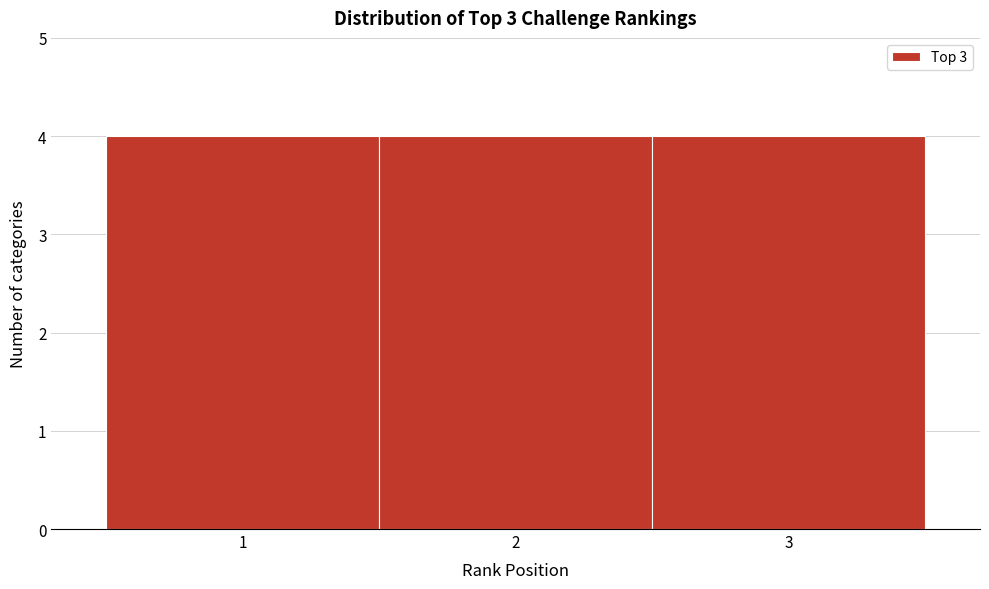

Reading left to right, transcribe this chart: for each bar, give the range it covers on the x-axis and its height. The values are not printed on the chart, so give them approximately, as read against the axis.

0.5 to 1.5: 4
1.5 to 2.5: 4
2.5 to 3.5: 4